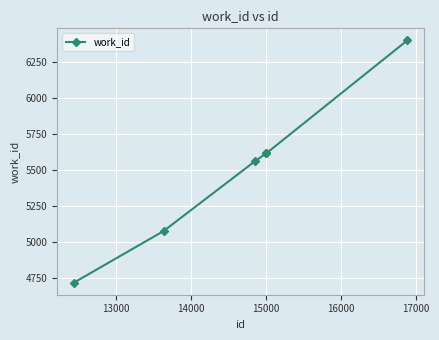

What is the difference between the maximum and minimum values?

1680